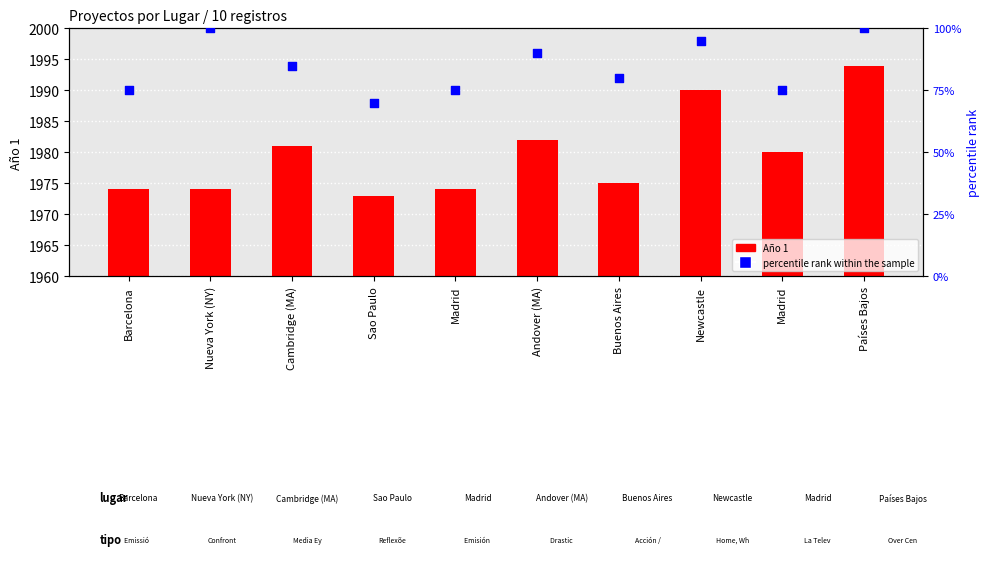

Which series reaches the minimum Y coordinate?

percentile rank within the sample